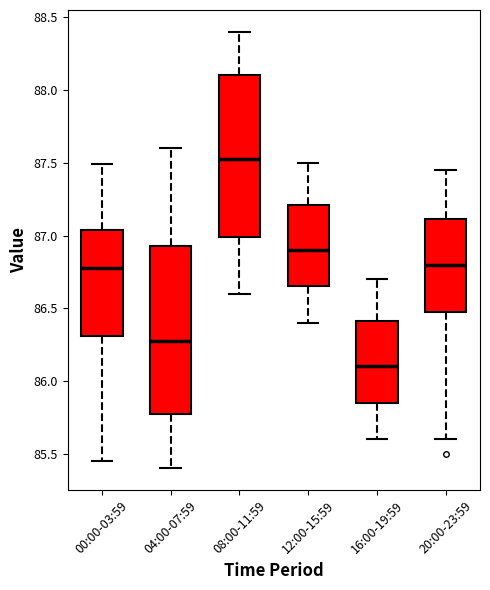

Reading left to right, read every box against the y-axis: the position of its median line, the range the box covers, and the ends of its whiskers. The values are not printed on the chart, so give them approximately, as read against the axis.

00:00-03:59: median 86.80, box 86.30 to 87.05, whiskers 85.45 to 87.50
04:00-07:59: median 86.30, box 85.80 to 86.95, whiskers 85.40 to 87.60
08:00-11:59: median 87.55, box 87.00 to 88.10, whiskers 86.60 to 88.40
12:00-15:59: median 86.90, box 86.65 to 87.20, whiskers 86.40 to 87.50
16:00-19:59: median 86.10, box 85.85 to 86.40, whiskers 85.60 to 86.70
20:00-23:59: median 86.80, box 86.50 to 87.10, whiskers 85.60 to 87.45